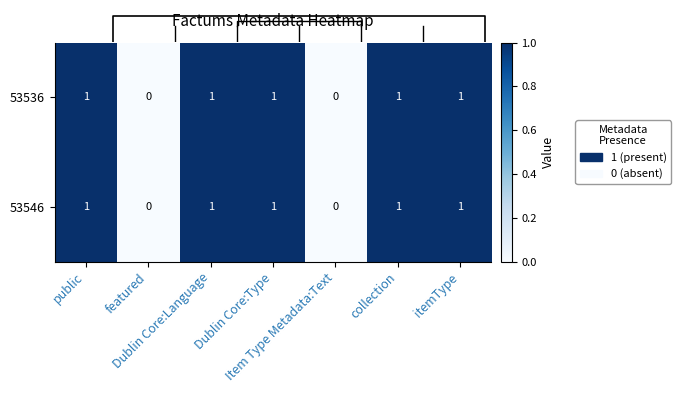

Reading left to right, what are all the values shown in this chart?

53546: public=1	featured=0	Dublin Core:Language=1	Dublin Core:Type=1	Item Type Metadata:Text=0	collection=1	itemType=1
53536: public=1	featured=0	Dublin Core:Language=1	Dublin Core:Type=1	Item Type Metadata:Text=0	collection=1	itemType=1